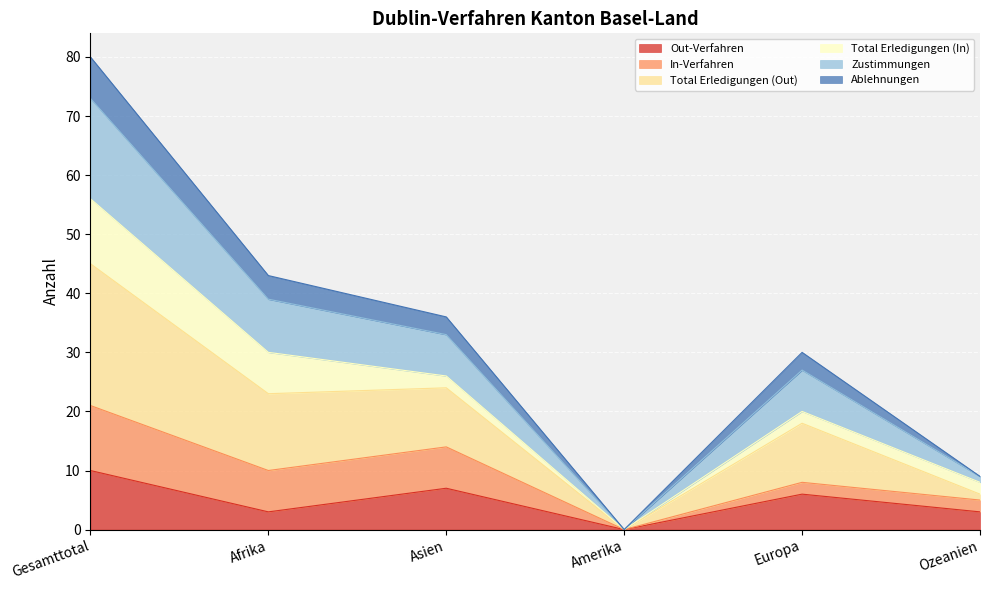

At which label does Out-Verfahren reach its peak?

Gesamttotal